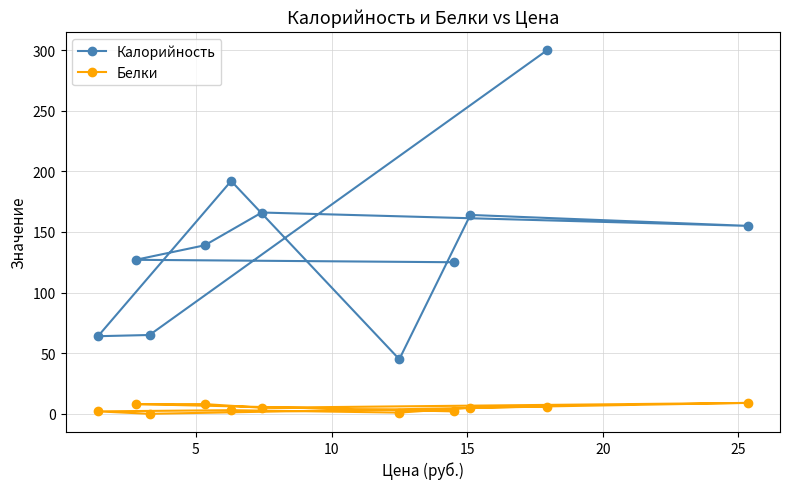

How many data points in Белки are less than 5?

5